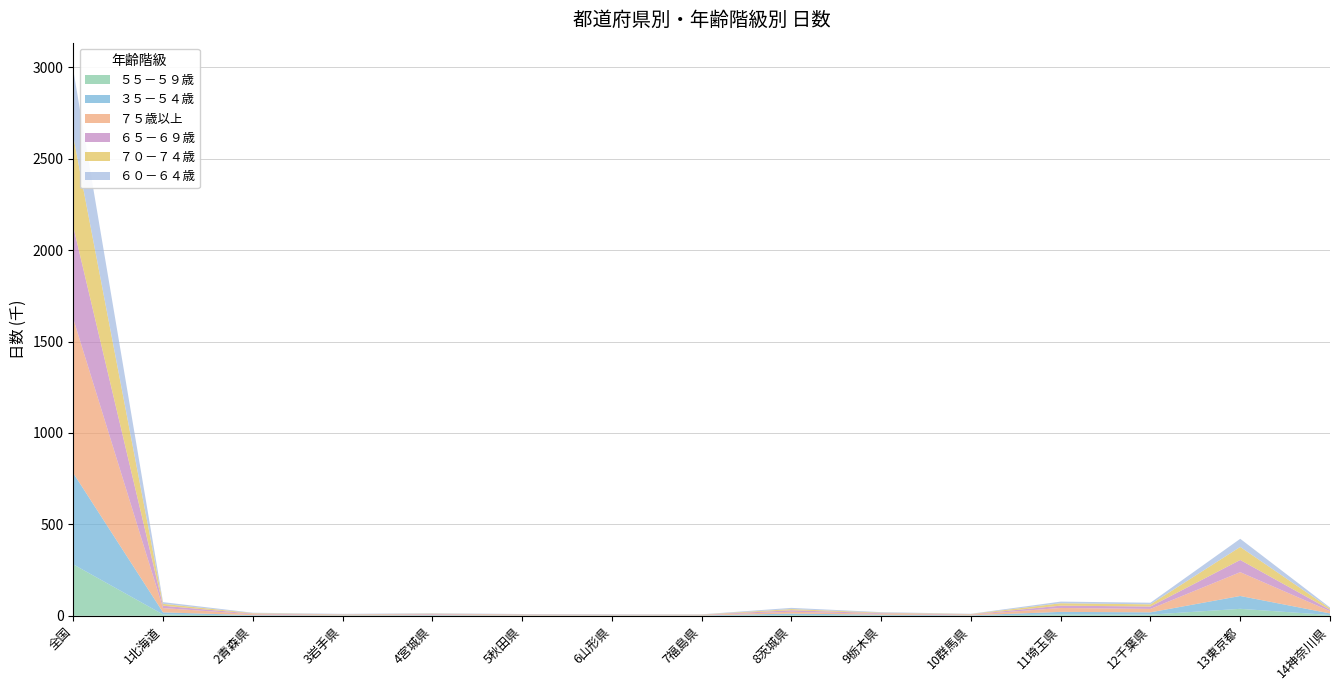

Reading left to right, what are all the values shown in this chart?

５５－５９歳: 全国=281455	1北海道=7537	2青森県=1228	3岩手県=1289	4宮城県=1685	5秋田県=1002	6山形県=1199	7福島県=940	8茨城県=4496	9栃木県=2331	10群馬県=1106	11埼玉県=7613	12千葉県=6642	13東京都=38316	14神奈川県=4432
３５－５４歳: 全国=499096	1北海道=11486	2青森県=2407	3岩手県=1530	4宮城県=2164	5秋田県=1324	6山形県=1367	7福島県=1290	8茨城県=7829	9栃木県=3831	10群馬県=1740	11埼玉県=13985	12千葉県=12505	13東京都=70300	14神奈川県=8743
７５歳以上: 全国=844046	1北海道=23350	2青森県=5075	3岩手県=2445	4宮城県=3337	5秋田県=2873	6山形県=1873	7福島県=1973	8茨城県=10022	9栃木県=4576	10群馬県=3199	11埼玉県=21453	12千葉県=18746	13東京都=130219	14神奈川県=12320
６５－６９歳: 全国=504155	1北海道=12959	2青森県=3009	3岩手県=1803	4宮城県=2814	5秋田県=1995	6山形県=1686	7福島県=1507	8茨城県=8008	9栃木県=3641	10群馬県=1876	11埼玉県=12608	12千葉県=13105	13東京都=66744	14神奈川県=7545
７０－７４歳: 全国=492542	1北海道=10310	2青森県=2889	3岩手県=1458	4宮城県=1964	5秋田県=1292	6山形県=934	7福島県=1334	8茨城県=6620	9栃木県=2944	10群馬県=1839	11埼玉県=13050	12千葉県=11865	13東京都=71171	14神奈川県=7721
６０－６４歳: 全国=364254	1北海道=9257	2青森県=2349	3岩手県=2286	4宮城県=2321	5秋田県=1498	6山形県=1431	7福島県=1186	8茨城県=6537	9栃木県=2835	10群馬県=1449	11埼玉県=9075	12千葉県=8869	13東京都=44583	14神奈川県=4999